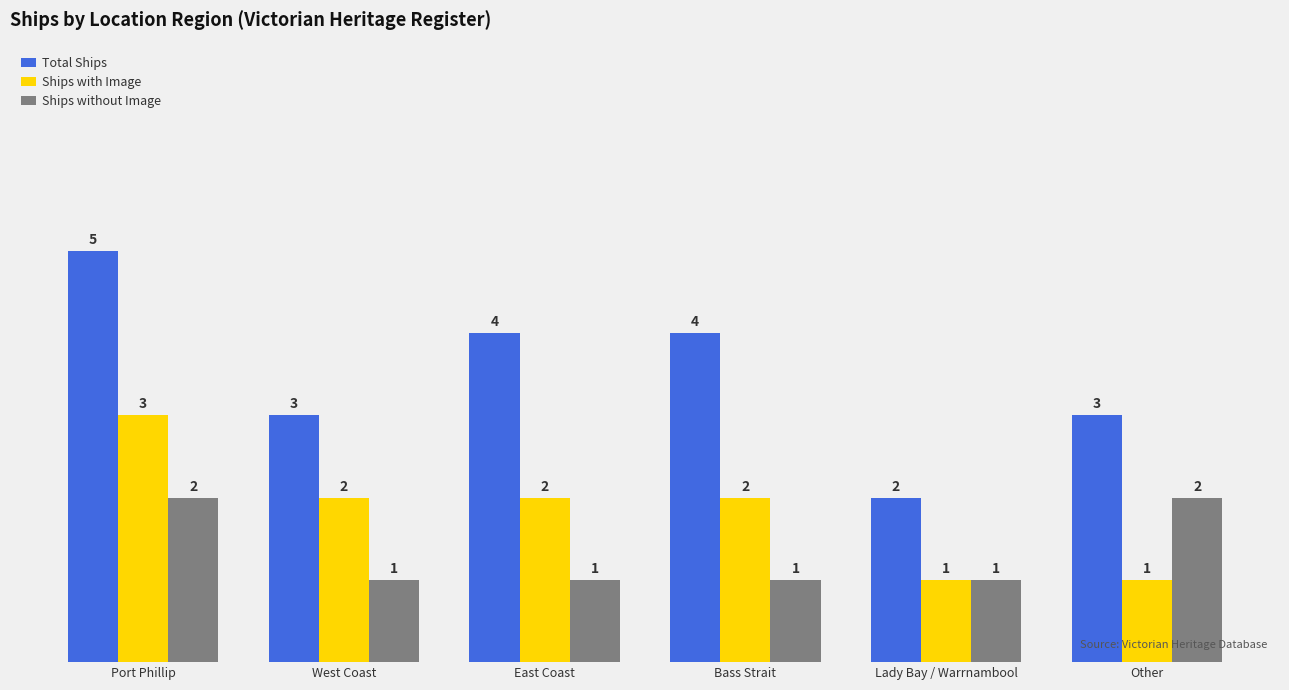

At which label does Total Ships reach its peak?

Port Phillip